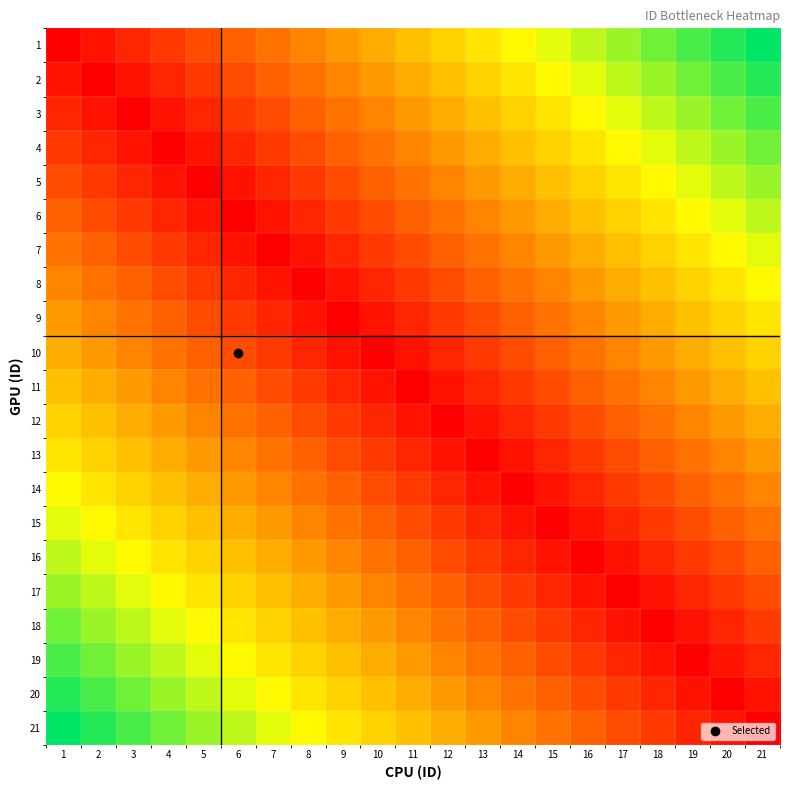

Reading left to right, transcribe all the data shown in this chart.

1: 1=0	2=5	3=10	4=15	5=20	6=25	7=30	8=35	9=40	10=45	11=50	12=55	13=60	14=65	15=70	16=75	17=80	18=85	19=90	20=95	21=100
2: 1=5	2=0	3=5	4=10	5=15	6=20	7=25	8=30	9=35	10=40	11=45	12=50	13=55	14=60	15=65	16=70	17=75	18=80	19=85	20=90	21=95
3: 1=10	2=5	3=0	4=5	5=10	6=15	7=20	8=25	9=30	10=35	11=40	12=45	13=50	14=55	15=60	16=65	17=70	18=75	19=80	20=85	21=90
4: 1=15	2=10	3=5	4=0	5=5	6=10	7=15	8=20	9=25	10=30	11=35	12=40	13=45	14=50	15=55	16=60	17=65	18=70	19=75	20=80	21=85
5: 1=20	2=15	3=10	4=5	5=0	6=5	7=10	8=15	9=20	10=25	11=30	12=35	13=40	14=45	15=50	16=55	17=60	18=65	19=70	20=75	21=80
6: 1=25	2=20	3=15	4=10	5=5	6=0	7=5	8=10	9=15	10=20	11=25	12=30	13=35	14=40	15=45	16=50	17=55	18=60	19=65	20=70	21=75
7: 1=30	2=25	3=20	4=15	5=10	6=5	7=0	8=5	9=10	10=15	11=20	12=25	13=30	14=35	15=40	16=45	17=50	18=55	19=60	20=65	21=70
8: 1=35	2=30	3=25	4=20	5=15	6=10	7=5	8=0	9=5	10=10	11=15	12=20	13=25	14=30	15=35	16=40	17=45	18=50	19=55	20=60	21=65
9: 1=40	2=35	3=30	4=25	5=20	6=15	7=10	8=5	9=0	10=5	11=10	12=15	13=20	14=25	15=30	16=35	17=40	18=45	19=50	20=55	21=60
10: 1=45	2=40	3=35	4=30	5=25	6=20	7=15	8=10	9=5	10=0	11=5	12=10	13=15	14=20	15=25	16=30	17=35	18=40	19=45	20=50	21=55
11: 1=50	2=45	3=40	4=35	5=30	6=25	7=20	8=15	9=10	10=5	11=0	12=5	13=10	14=15	15=20	16=25	17=30	18=35	19=40	20=45	21=50
12: 1=55	2=50	3=45	4=40	5=35	6=30	7=25	8=20	9=15	10=10	11=5	12=0	13=5	14=10	15=15	16=20	17=25	18=30	19=35	20=40	21=45
13: 1=60	2=55	3=50	4=45	5=40	6=35	7=30	8=25	9=20	10=15	11=10	12=5	13=0	14=5	15=10	16=15	17=20	18=25	19=30	20=35	21=40
14: 1=65	2=60	3=55	4=50	5=45	6=40	7=35	8=30	9=25	10=20	11=15	12=10	13=5	14=0	15=5	16=10	17=15	18=20	19=25	20=30	21=35
15: 1=70	2=65	3=60	4=55	5=50	6=45	7=40	8=35	9=30	10=25	11=20	12=15	13=10	14=5	15=0	16=5	17=10	18=15	19=20	20=25	21=30
16: 1=75	2=70	3=65	4=60	5=55	6=50	7=45	8=40	9=35	10=30	11=25	12=20	13=15	14=10	15=5	16=0	17=5	18=10	19=15	20=20	21=25
17: 1=80	2=75	3=70	4=65	5=60	6=55	7=50	8=45	9=40	10=35	11=30	12=25	13=20	14=15	15=10	16=5	17=0	18=5	19=10	20=15	21=20
18: 1=85	2=80	3=75	4=70	5=65	6=60	7=55	8=50	9=45	10=40	11=35	12=30	13=25	14=20	15=15	16=10	17=5	18=0	19=5	20=10	21=15
19: 1=90	2=85	3=80	4=75	5=70	6=65	7=60	8=55	9=50	10=45	11=40	12=35	13=30	14=25	15=20	16=15	17=10	18=5	19=0	20=5	21=10
20: 1=95	2=90	3=85	4=80	5=75	6=70	7=65	8=60	9=55	10=50	11=45	12=40	13=35	14=30	15=25	16=20	17=15	18=10	19=5	20=0	21=5
21: 1=100	2=95	3=90	4=85	5=80	6=75	7=70	8=65	9=60	10=55	11=50	12=45	13=40	14=35	15=30	16=25	17=20	18=15	19=10	20=5	21=0